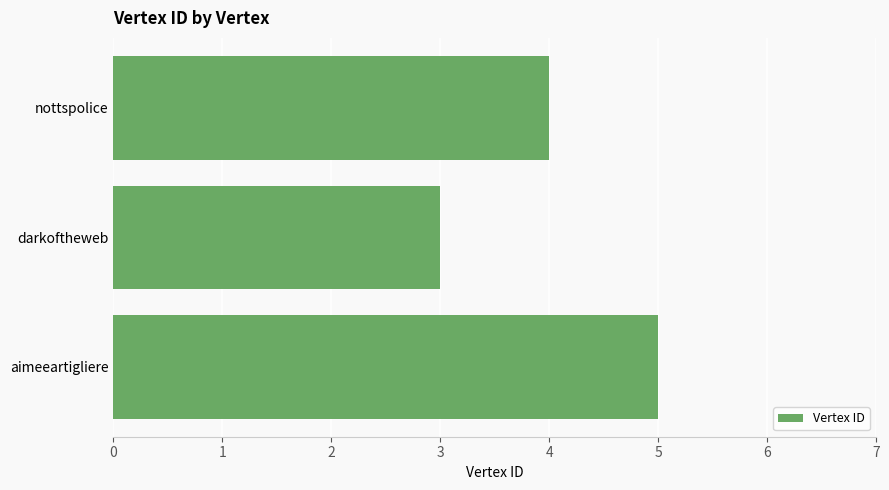

True or false: the data shows 3 at darkoftheweb.

True